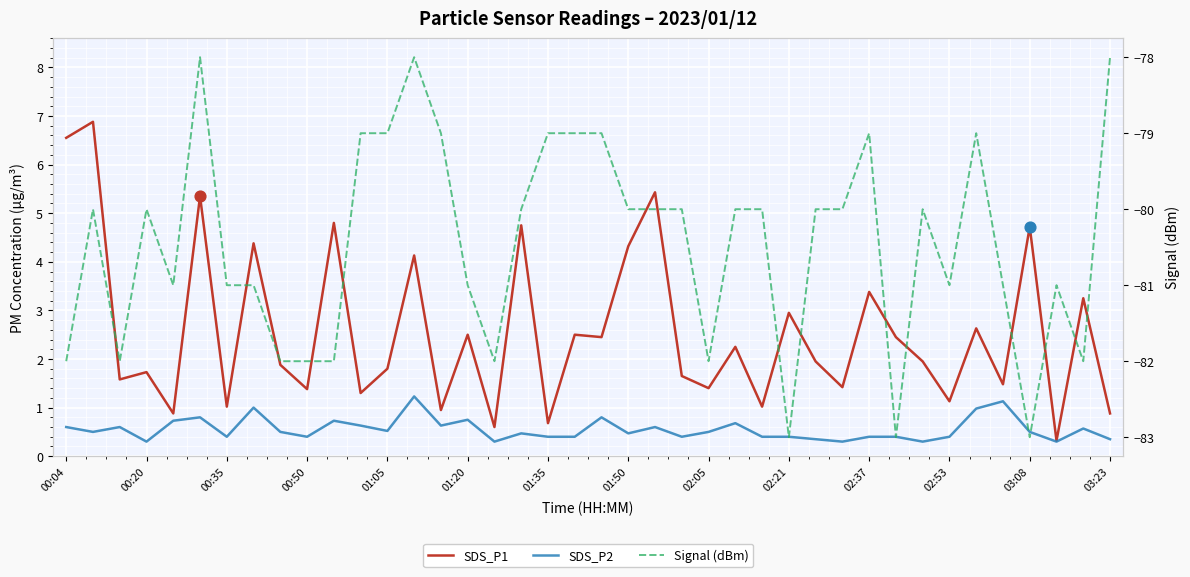

Which series has the widest spread of Y values?

SDS_P1